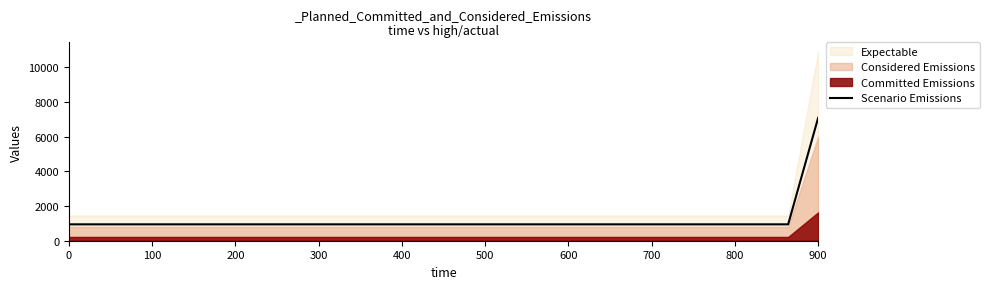

At which label does Scenario Emissions reach its peak?

900